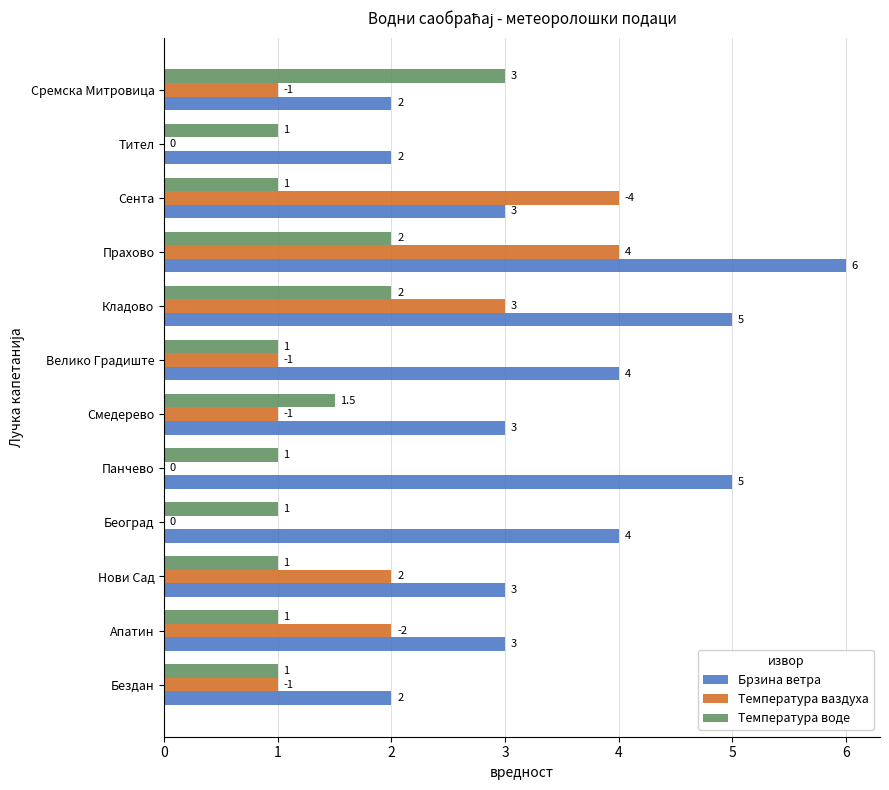

What is the sum of all Температура ваздуха values?

19.0